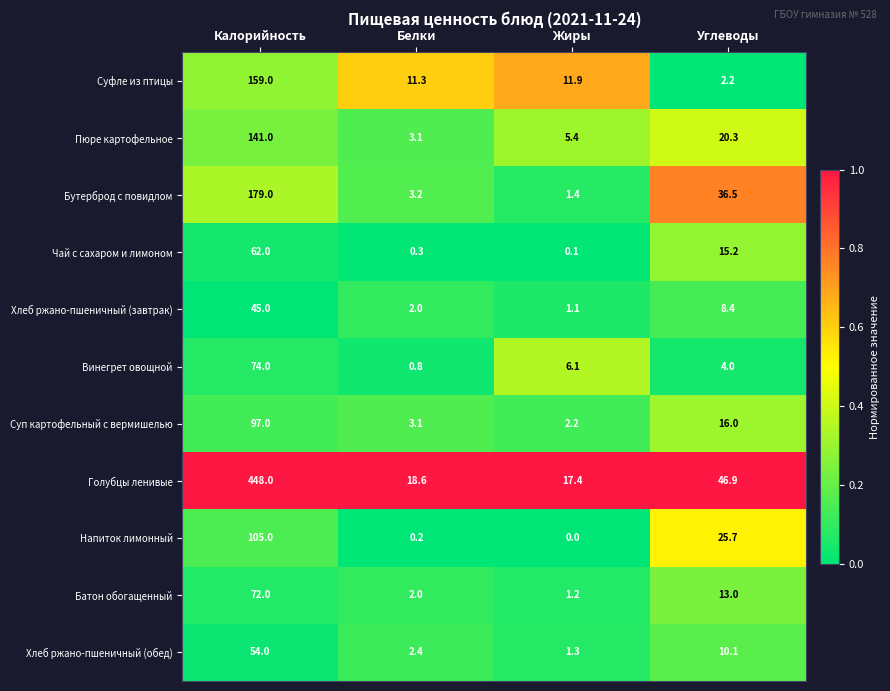

Is it true that Напиток лимонный equals 70.5 at Жиры?

False